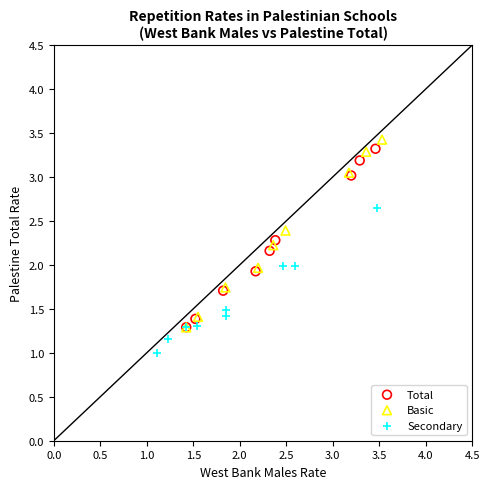

Which series has the largest Y range (max minus min)?

Basic